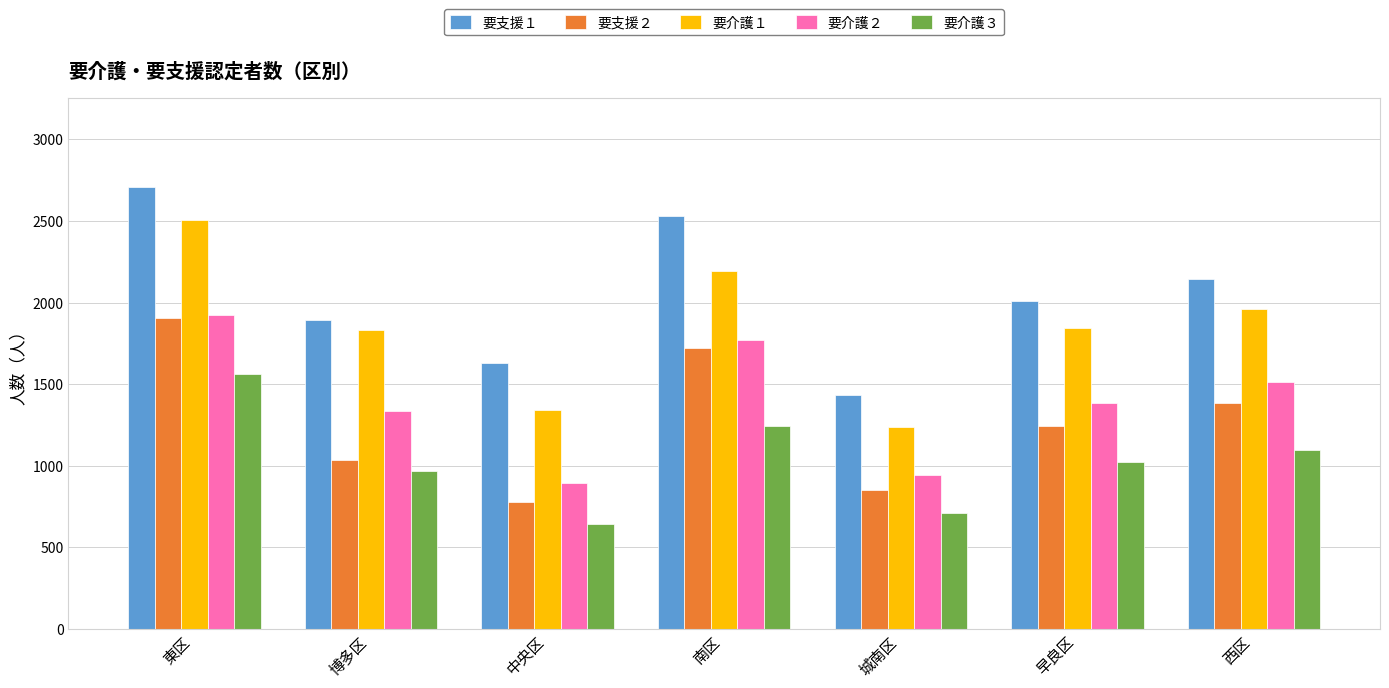

List the labels in order of 要支援２ value, largest first.

東区, 南区, 西区, 早良区, 博多区, 城南区, 中央区